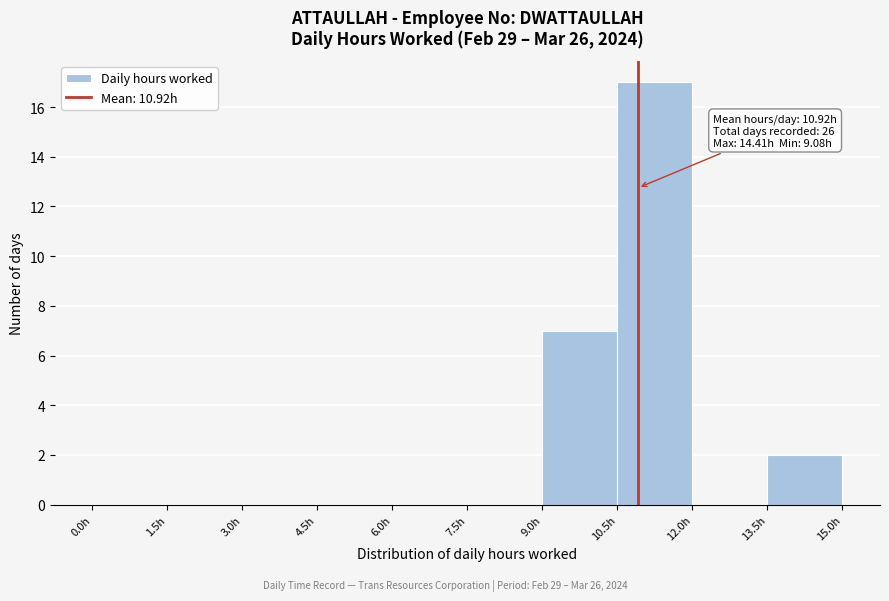

Which range on the x-axis has the tallest bar?

10.5 to 12.0